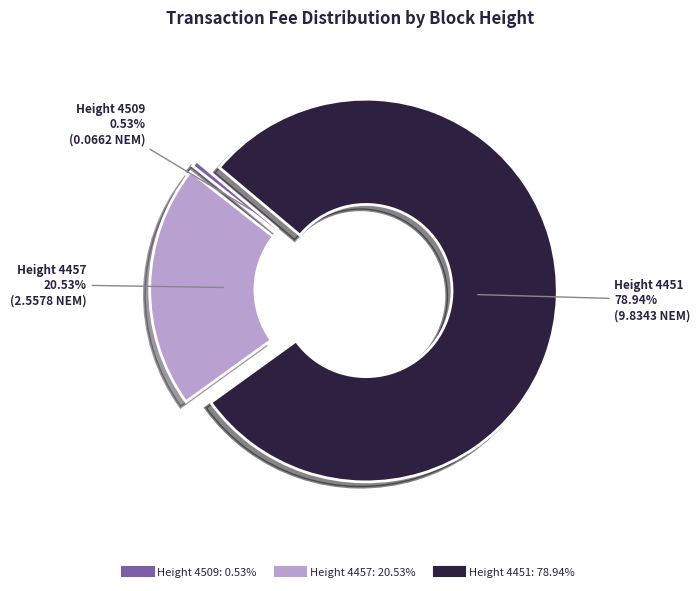

Does any single category account for the majority?

Yes